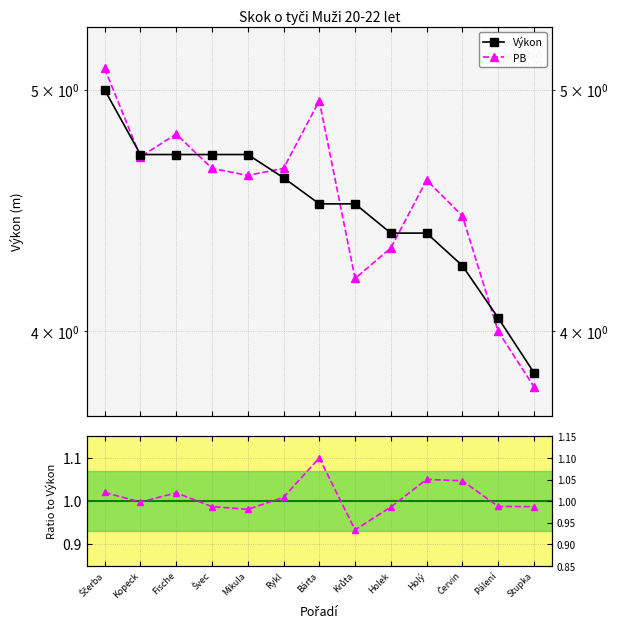

Where do PB and Výkon first cross each other?

Ščerba and Kopeck